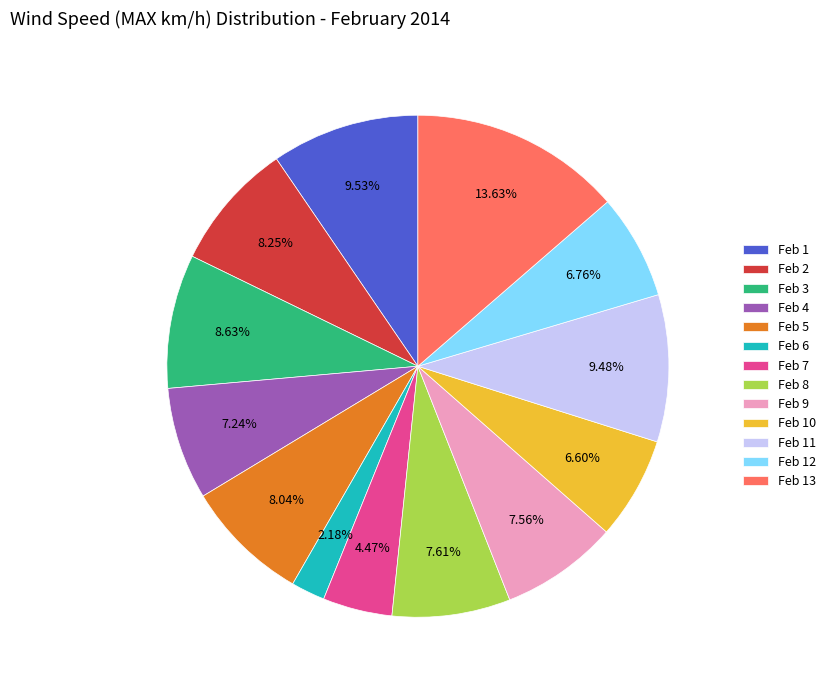

What is the largest slice in the pie chart?

Feb 13